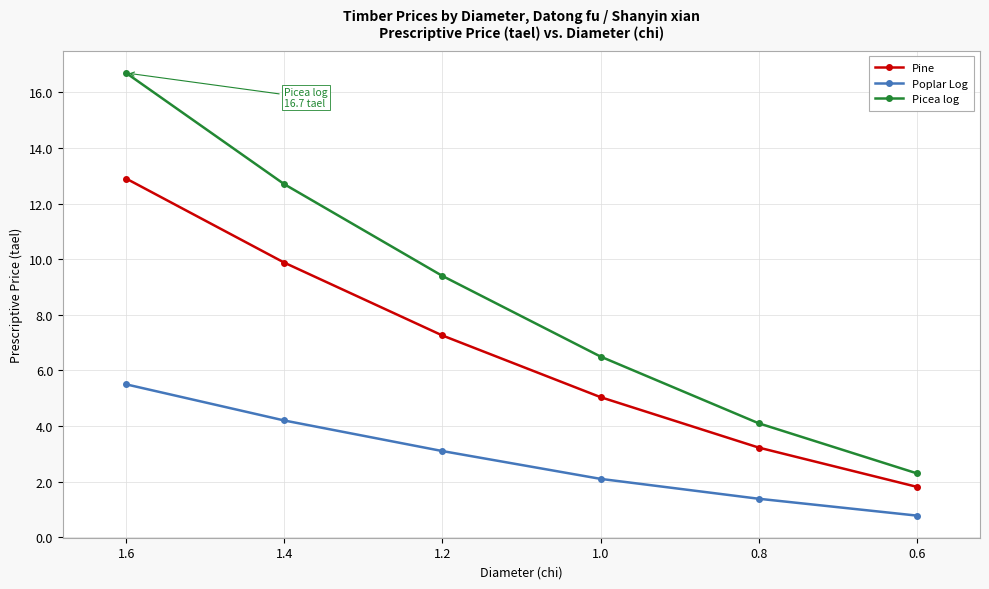

The value of Pine at 0.6 is 0.7. True or false?

False